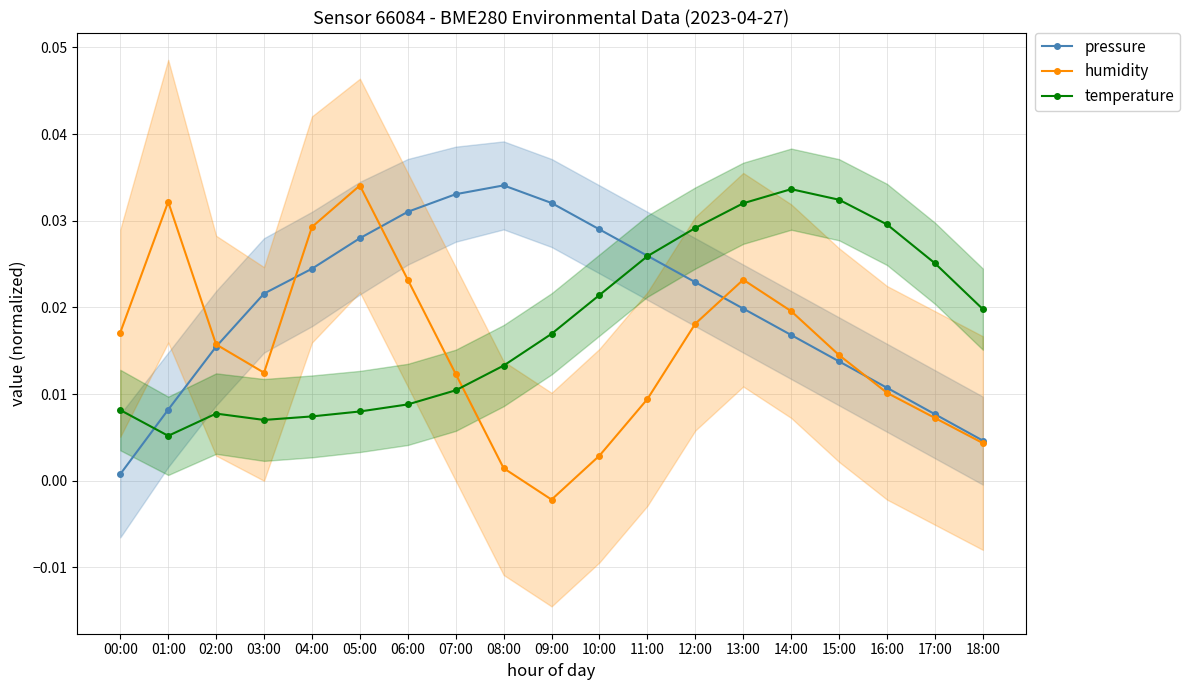

Does the chart have visible grid lines?

Yes